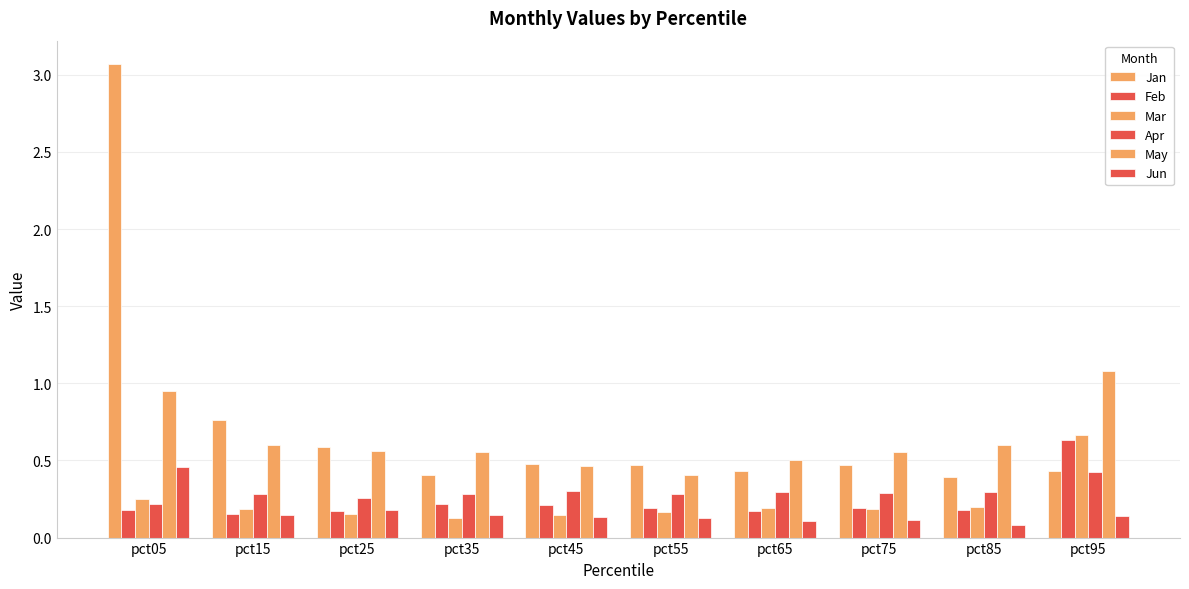

At which category does the chart reach its minimum across all series?

pct85